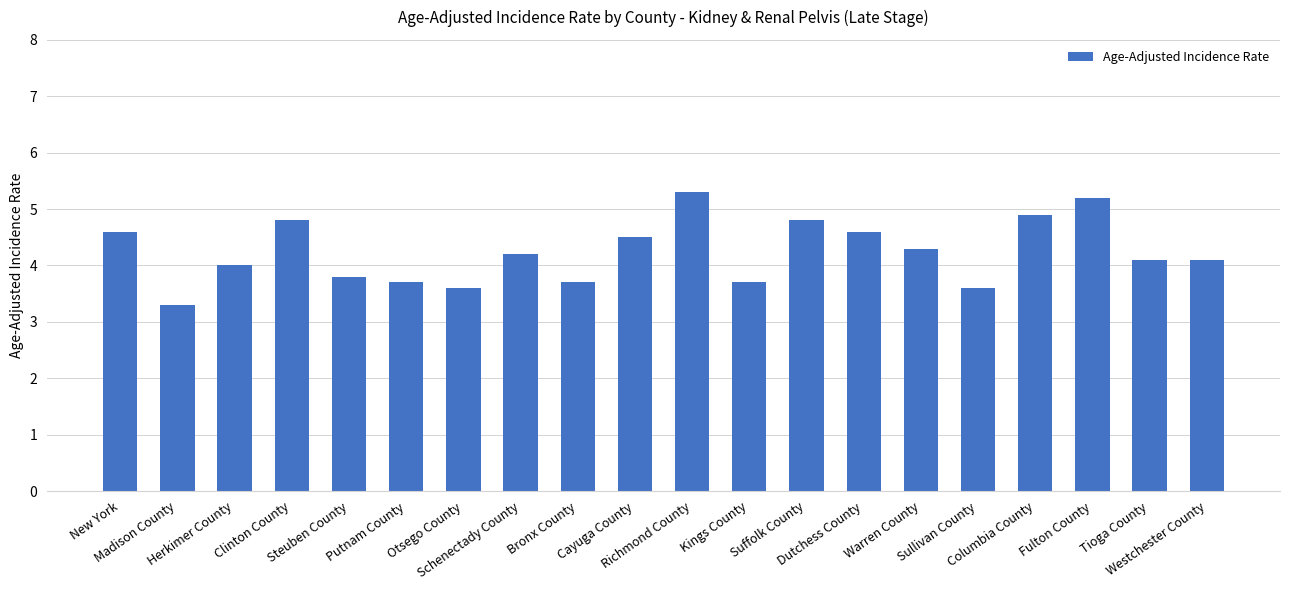

What is the difference between the maximum and minimum values?

2.0